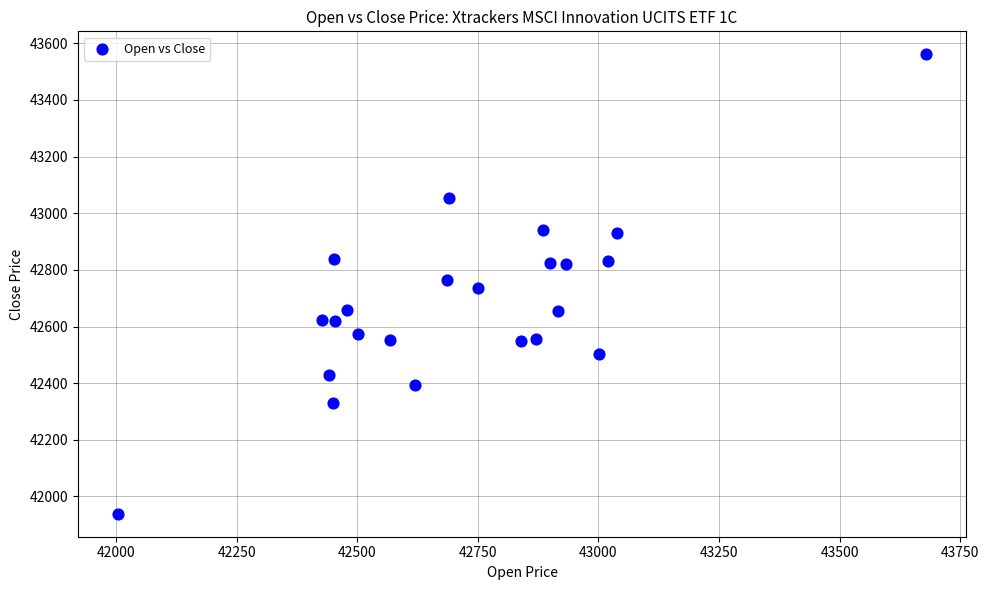

What is the range of X values (max minus min)?

1675